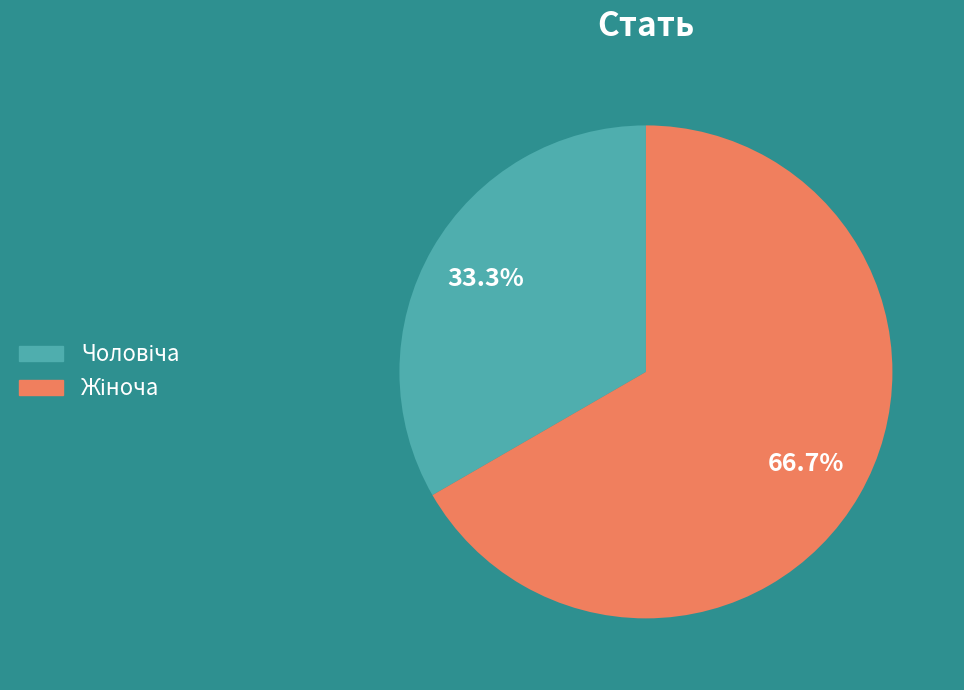

Is there a majority slice in this chart?

Yes